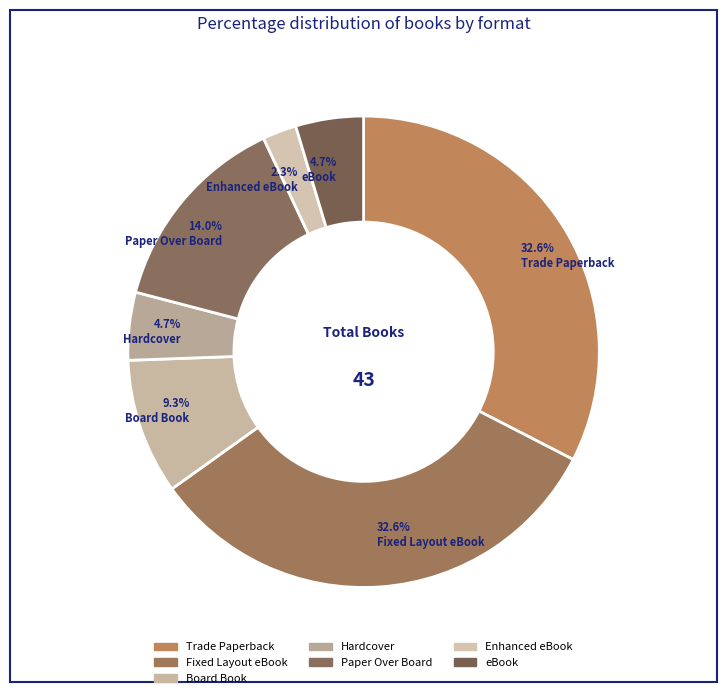

What is the change in value from Trade Paperback to Paper Over Board?

-8